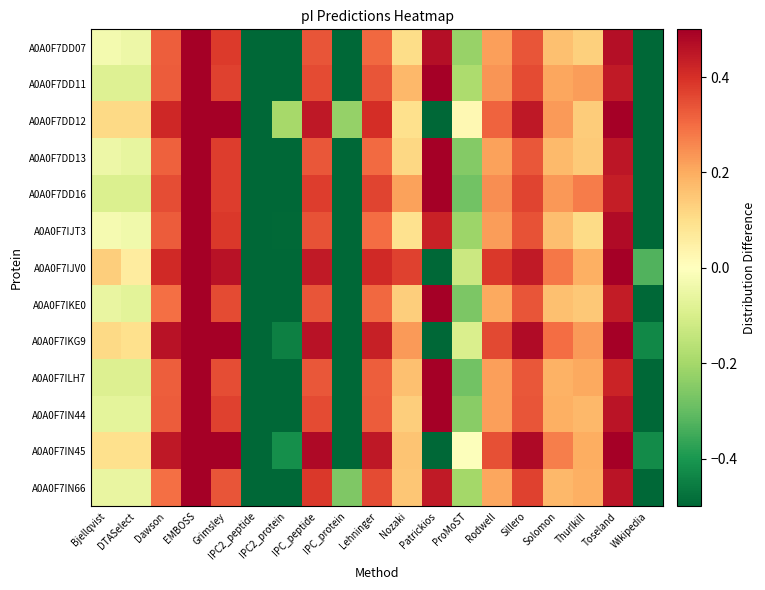

Between Nozaki and ProMoST, which is larger?

Nozaki